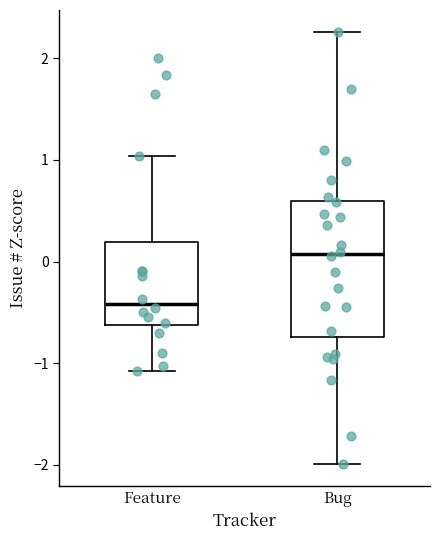

Which box is the tallest, from its lower edge to its upper edge?

Bug